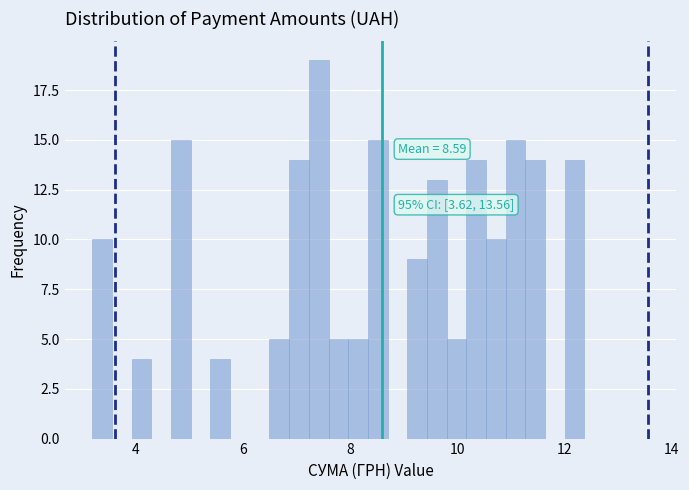

Read against the x-axis, roughly where is the centre of the tallest bar?

7.4